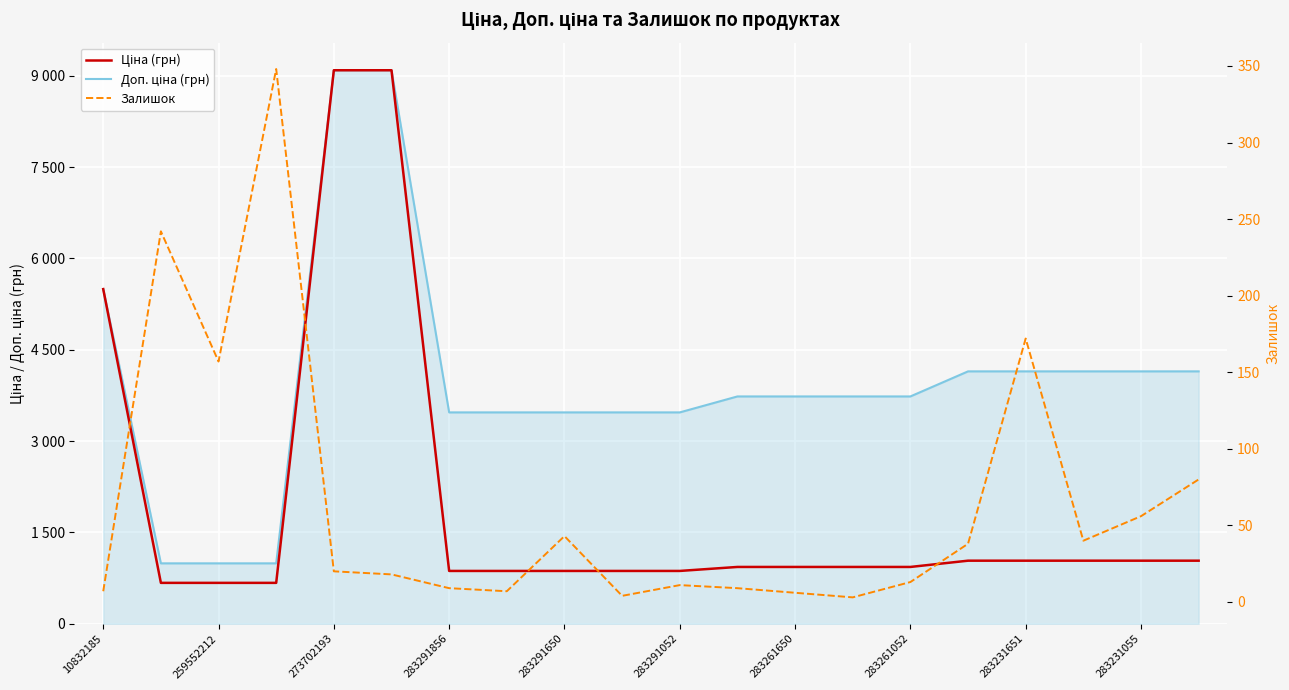

Rank the series by their average value, from highest to lowest.

Доп. ціна (грн), Ціна (грн), Залишок